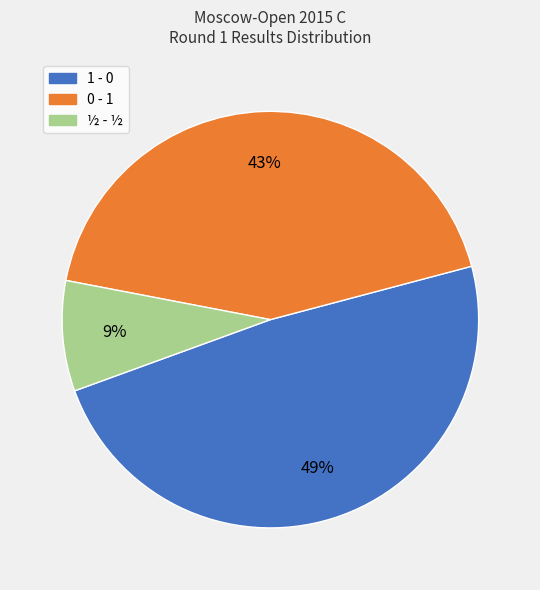

What is the ratio of the value at ½ - ½ to the value at 0 - 1?

0.2